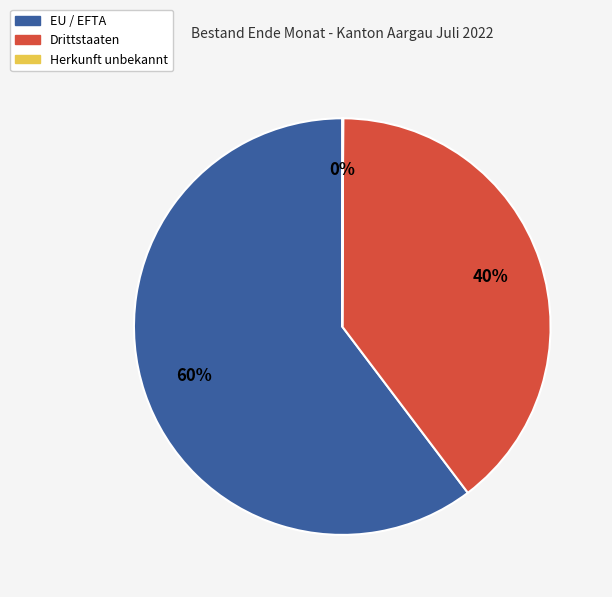

Which category has the biggest portion of the pie?

EU / EFTA